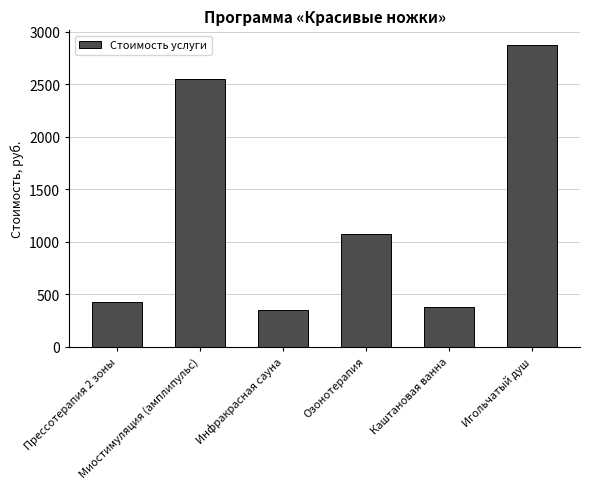

List the labels in order of value, smallest first.

Инфракрасная сауна, Каштановая ванна, Прессотерапия 2 зоны, Озонотерапия, Миостимуляция (амплипульс), Игольчатый душ